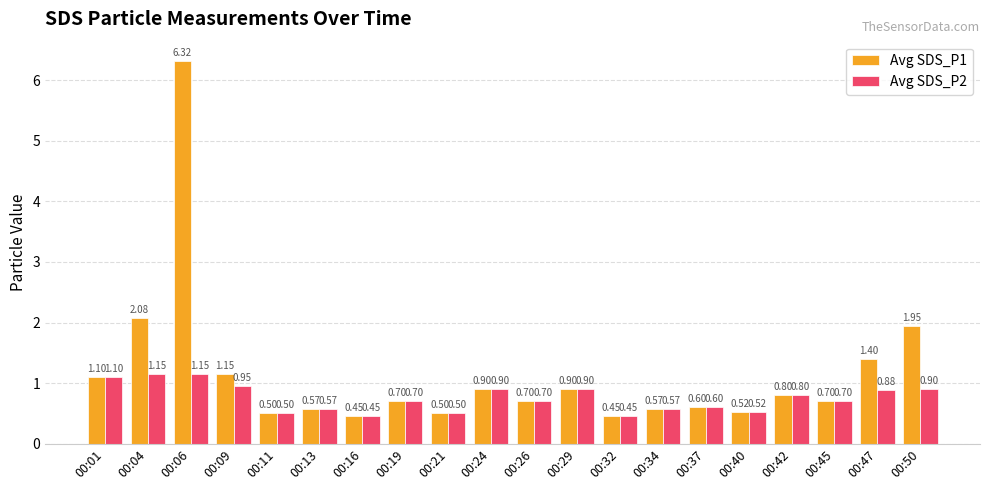

How many bars are there in each group?

2